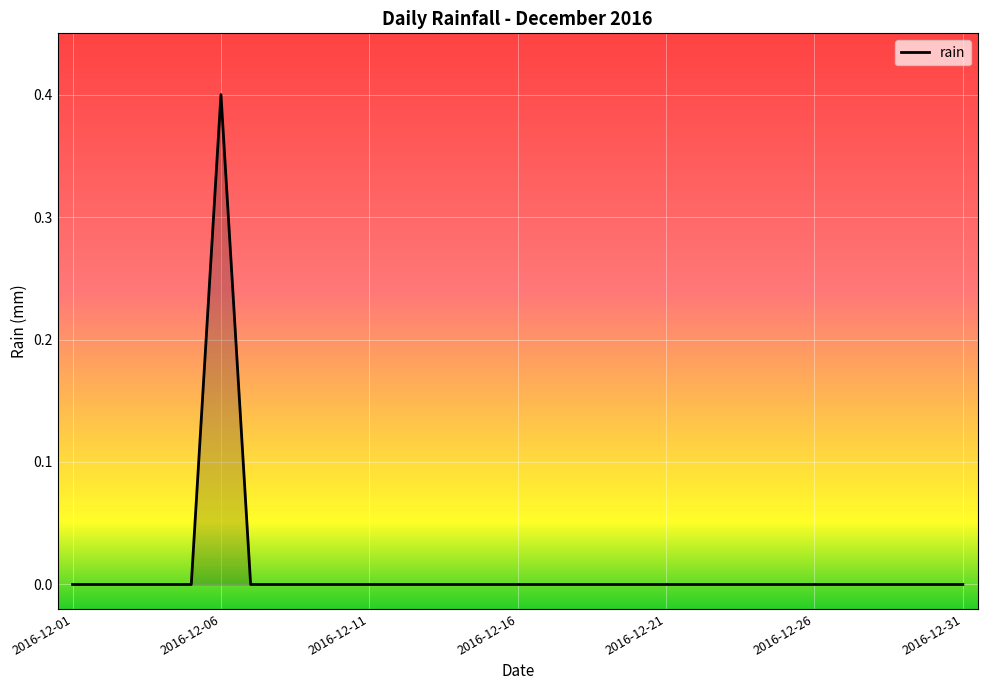

Reading right to left, transcribe all the data shown in this chart.

0.0	0.0	0.0	0.0	0.0	0.0	0.0	0.0	0.0	0.0	0.0	0.0	0.0	0.0	0.0	0.0	0.0	0.0	0.0	0.0	0.0	0.0	0.0	0.0	0.0	0.4	0.0	0.0	0.0	0.0	0.0